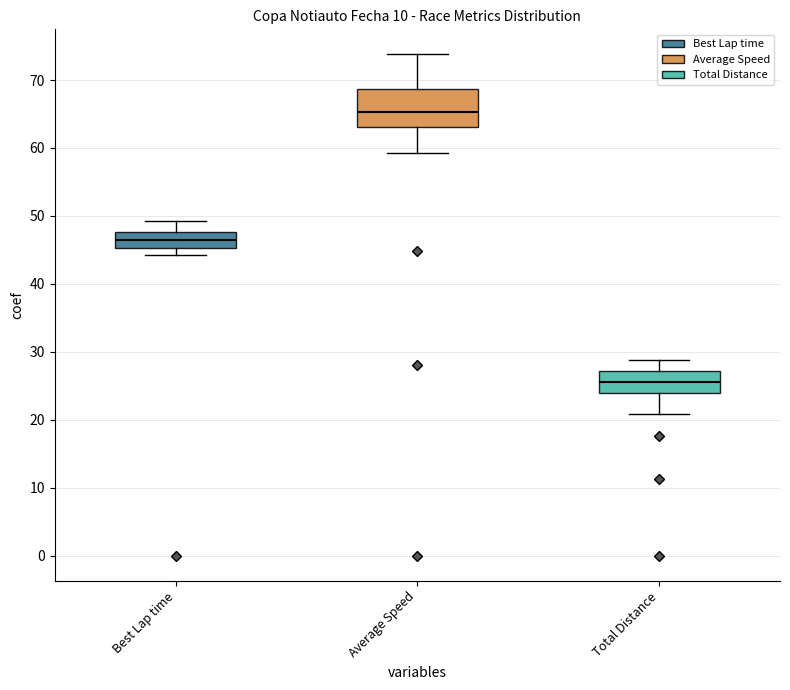

Which box has the lowest median line?

Total Distance